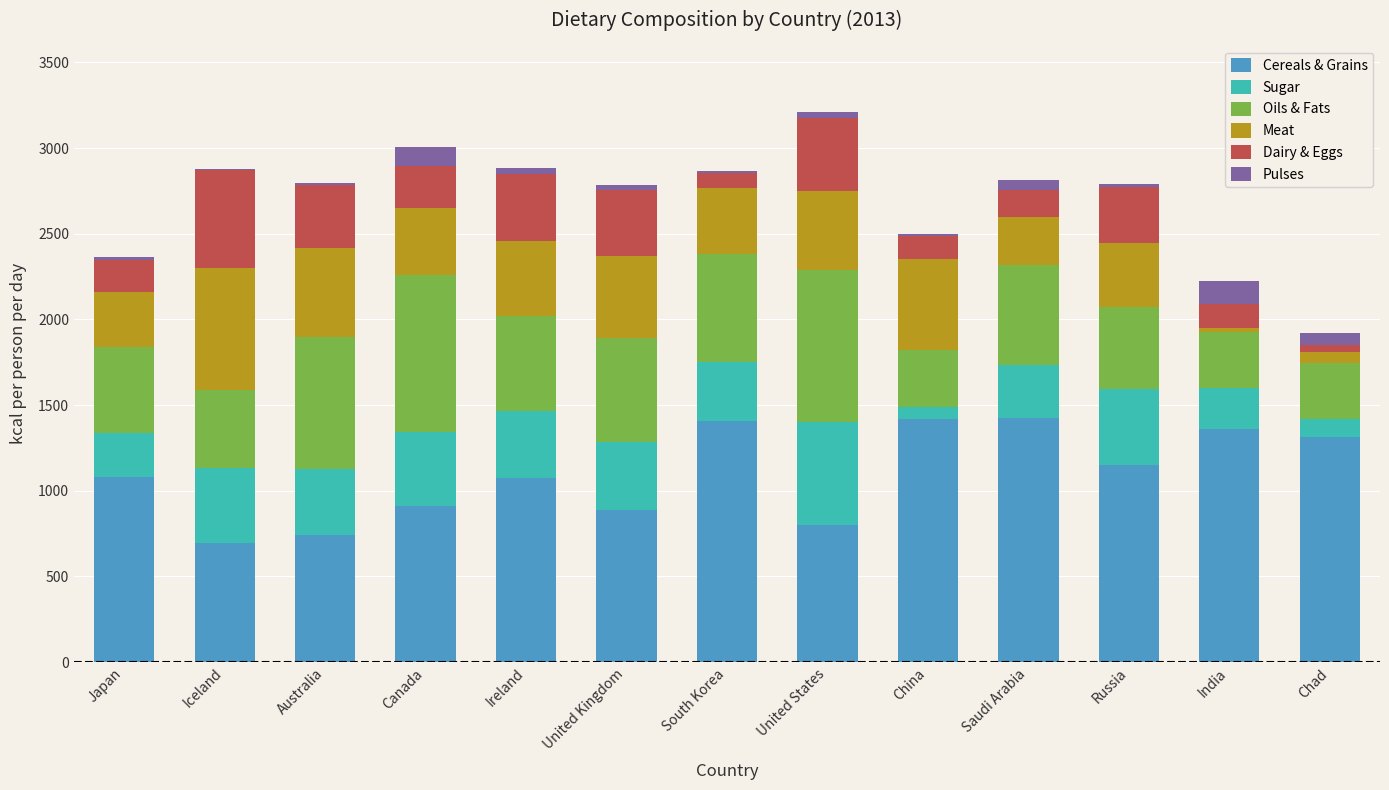

What is the total value across all series at Canada?

3009